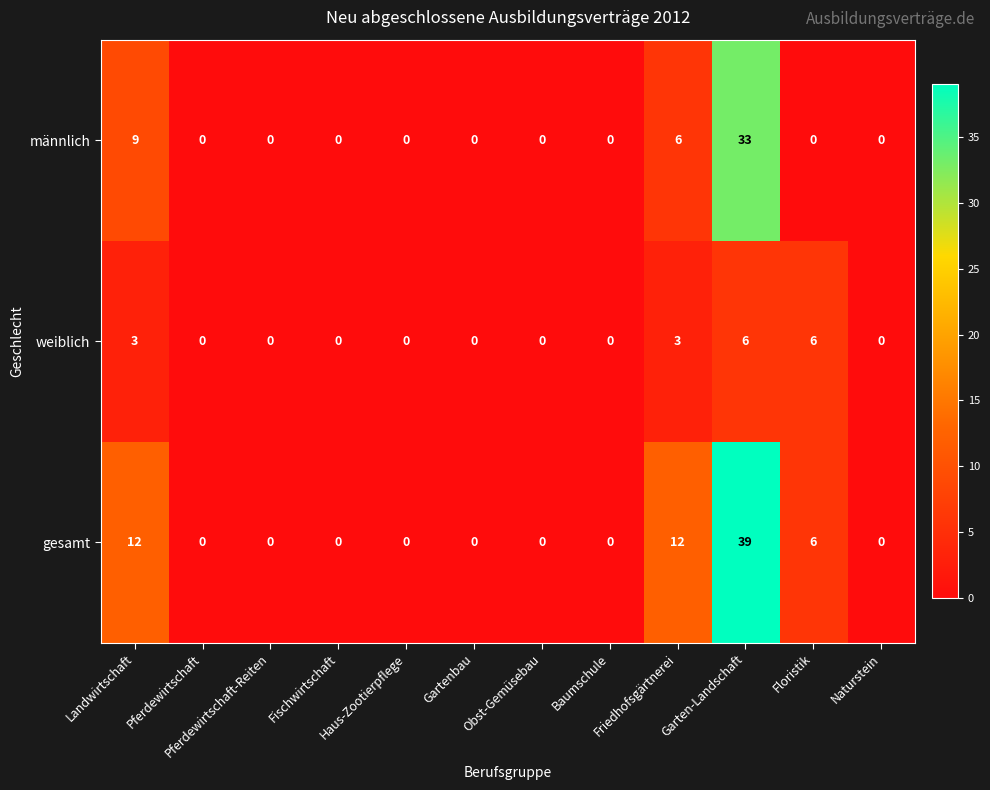

Is it true that gesamt equals -25 at Pferdewirtschaft?

False